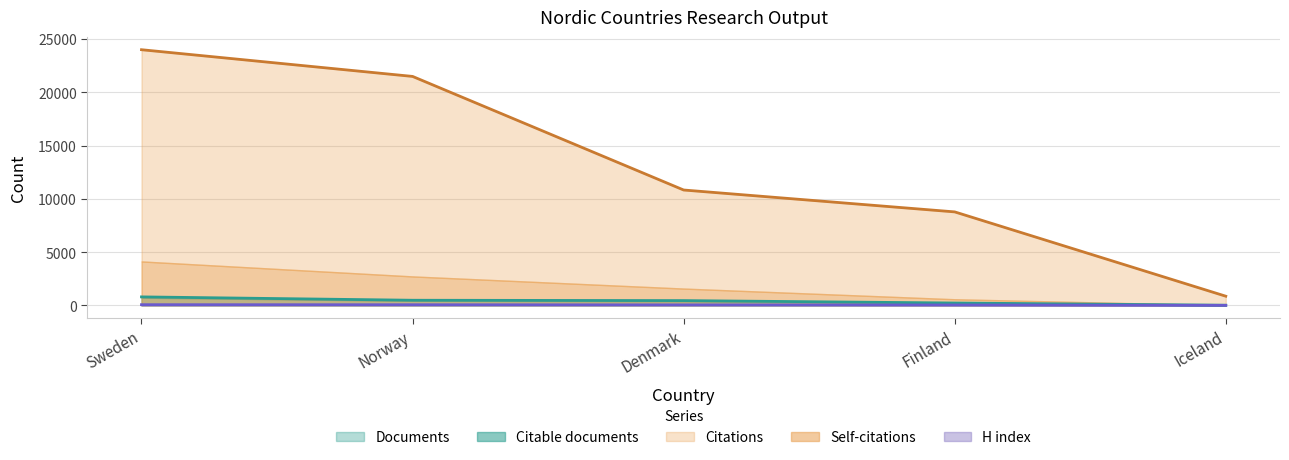

What is the sum of all Citations values?

65939